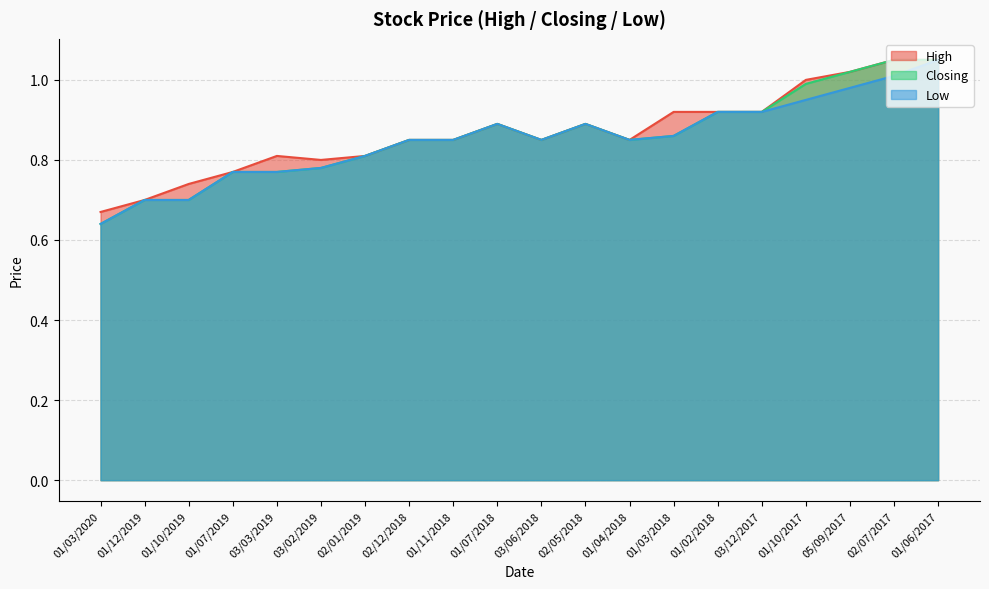

True or false: Closing and Low intersect in this chart.

False